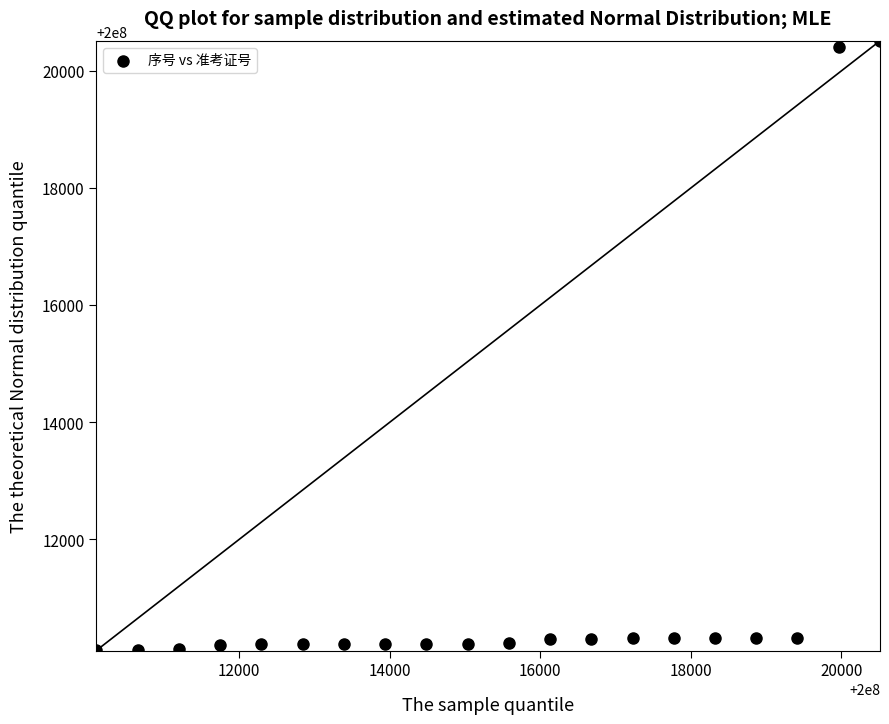

What is the range of Y values (max minus min)?

10408